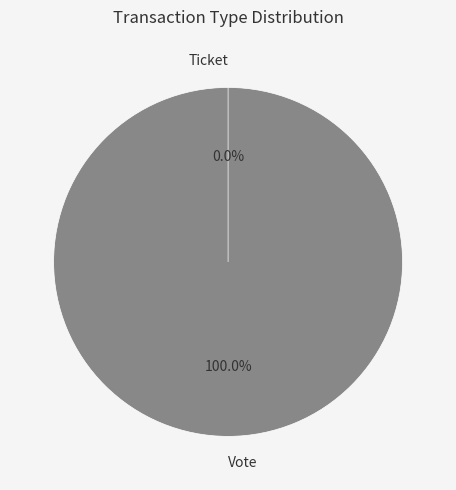

Which has a higher value, Vote or Ticket?

Vote